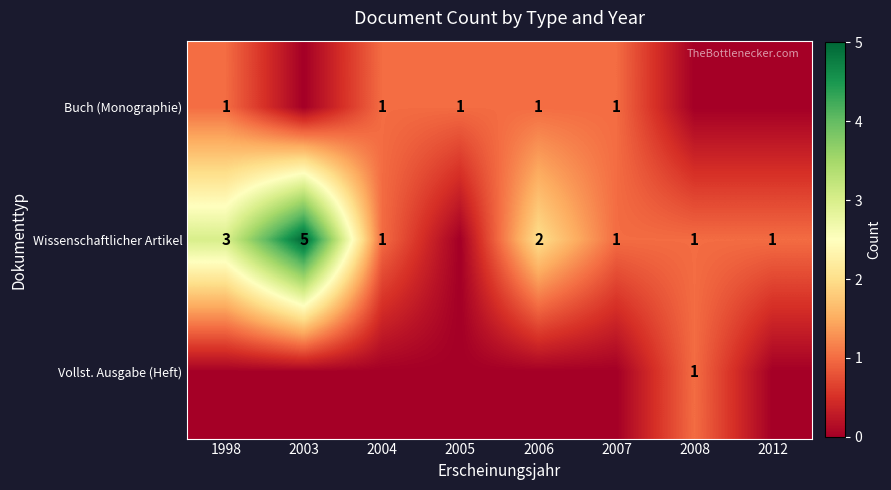

True or false: Wissenschaftlicher Artikel has a value of 7 at 2003.

False